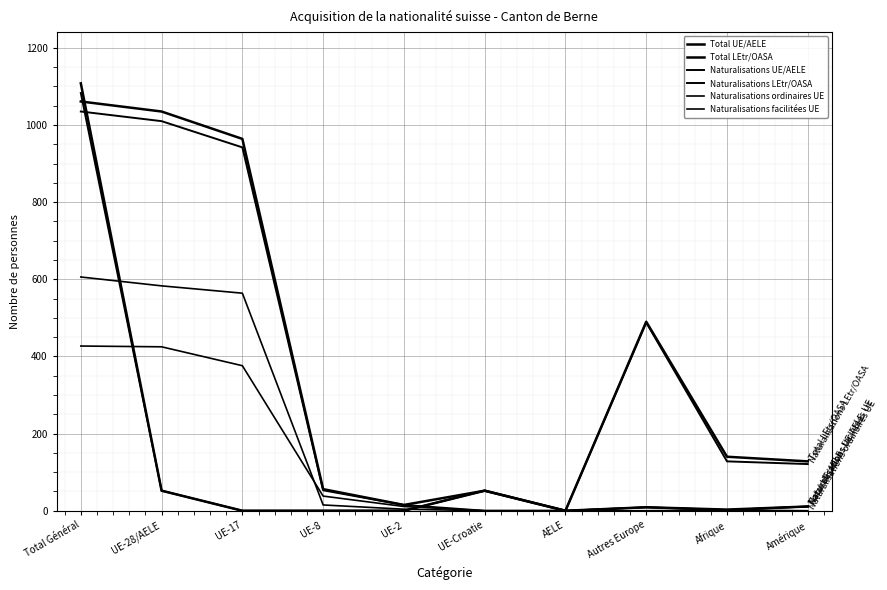

Does the chart have visible grid lines?

Yes